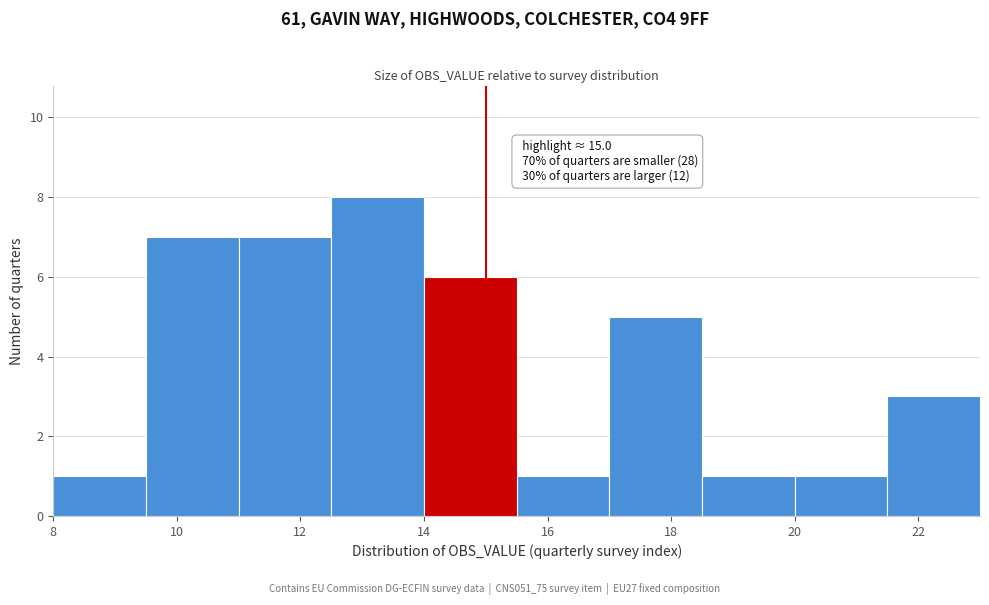

Which range on the x-axis has the tallest bar?

12.5 to 14.0